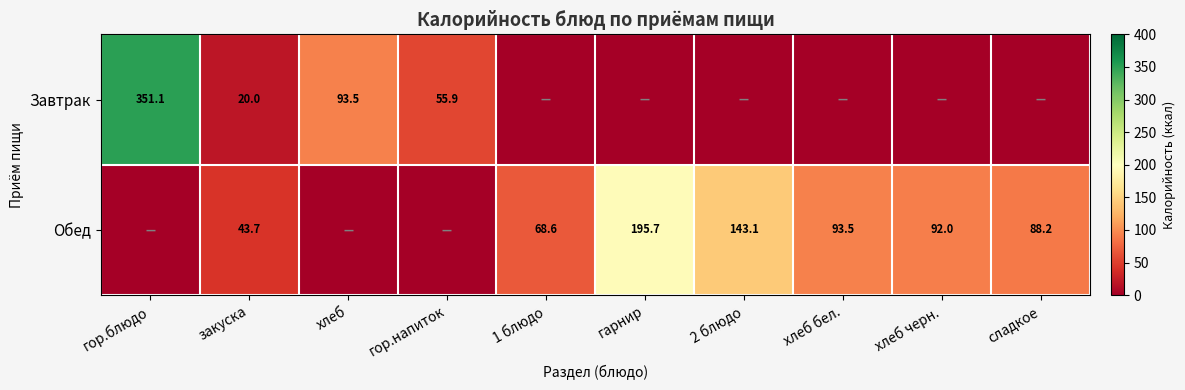

Which label corresponds to the largest value in the chart?

гор.блюдо